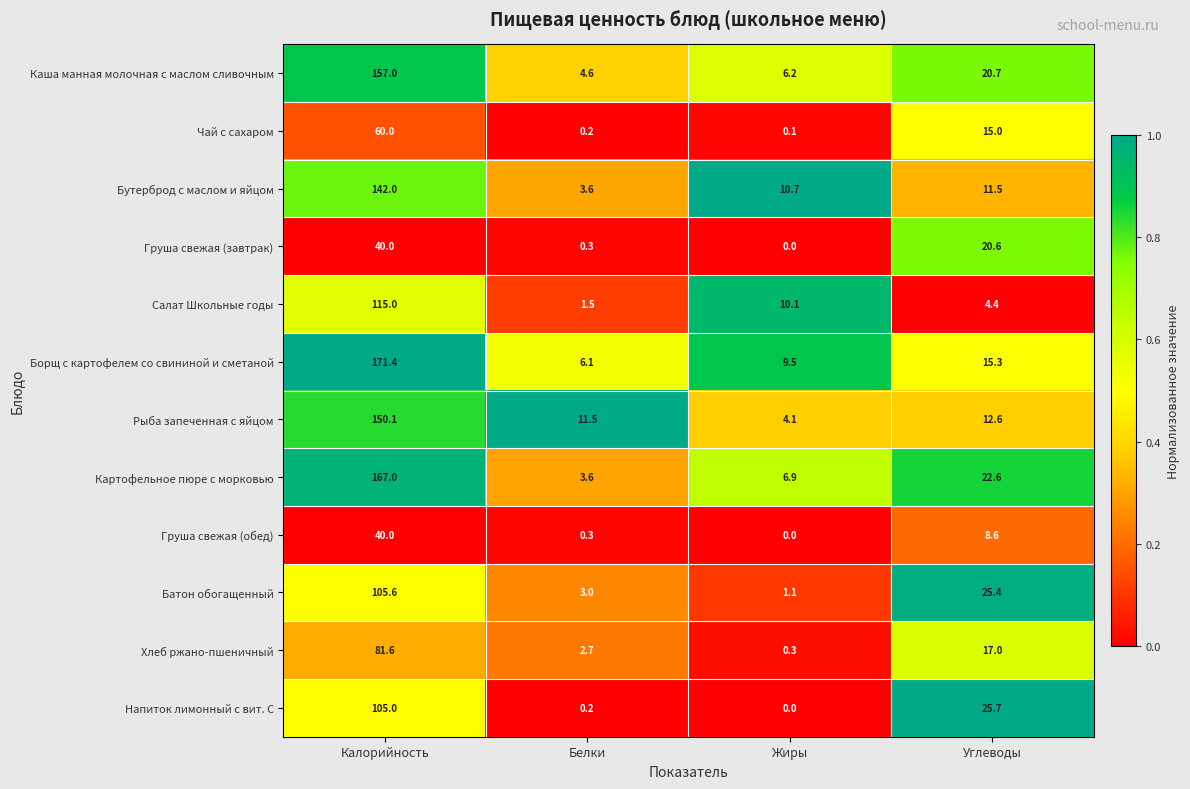

The Груша свежая (завтрак) series shows 19.9 at Жиры. True or false?

False